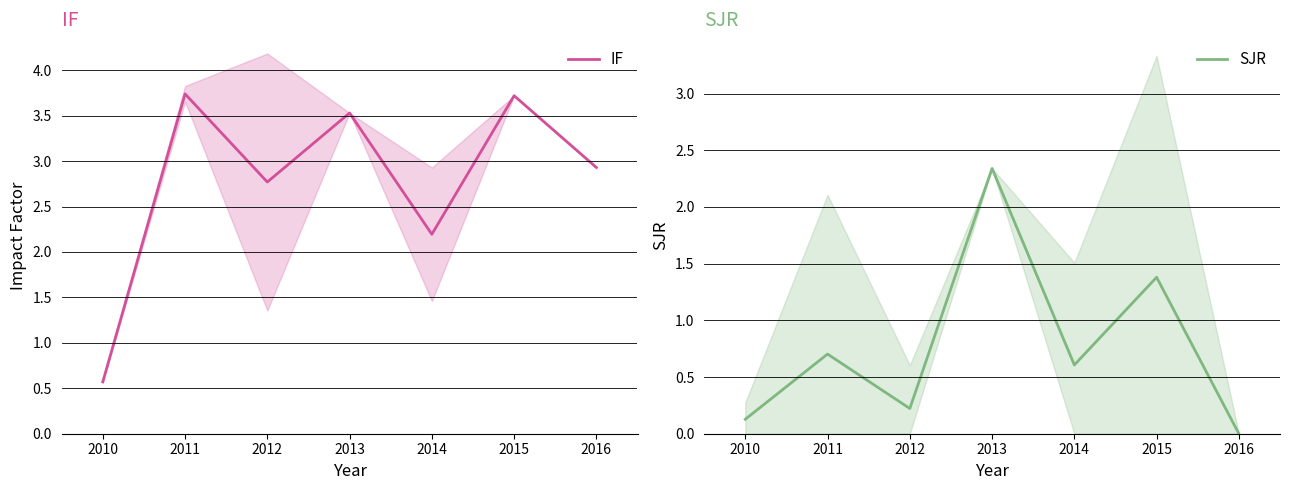

Which series has the largest range (max minus min)?

IF